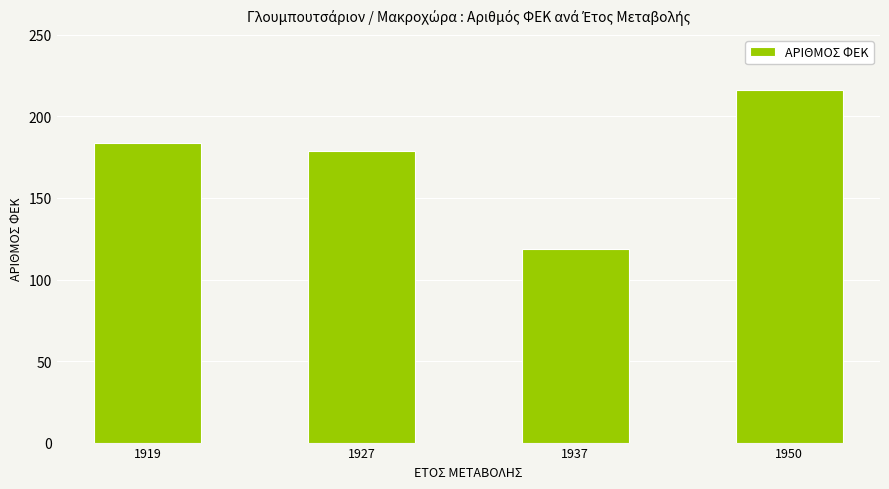

Which label corresponds to the smallest value in the chart?

1937